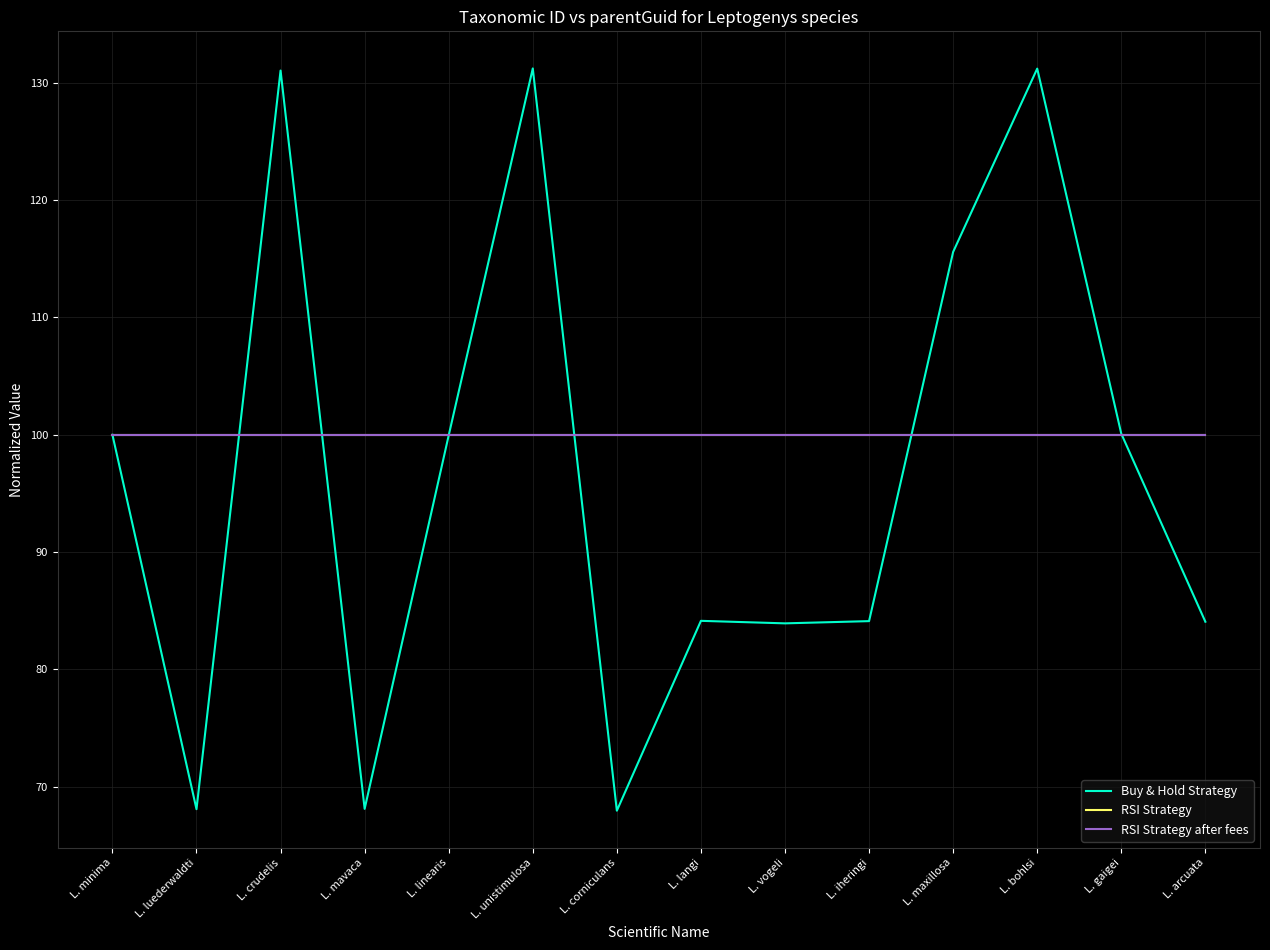

Reading left to right, what are all the values shown in this chart?

Buy & Hold Strategy: L. minima=100.0	L. luederwaldti=68.1	L. crudelis=131.1	L. mavaca=68.1	L. linearis=100.0	L. unistimulosa=131.2	L. corniculans=68.0	L. langi=84.1	L. vogeli=83.9	L. iheringi=84.1	L. maxillosa=115.6	L. bohlsi=131.2	L. gaigei=100.1	L. arcuata=84.1
RSI Strategy: L. minima=100.0	L. luederwaldti=100.0	L. crudelis=100.0	L. mavaca=100.0	L. linearis=100.0	L. unistimulosa=100.0	L. corniculans=100.0	L. langi=100.0	L. vogeli=100.0	L. iheringi=100.0	L. maxillosa=100.0	L. bohlsi=100.0	L. gaigei=100.0	L. arcuata=100.0
RSI Strategy after fees: L. minima=100.0	L. luederwaldti=100.0	L. crudelis=100.0	L. mavaca=100.0	L. linearis=100.0	L. unistimulosa=100.0	L. corniculans=100.0	L. langi=100.0	L. vogeli=100.0	L. iheringi=100.0	L. maxillosa=100.0	L. bohlsi=100.0	L. gaigei=100.0	L. arcuata=100.0